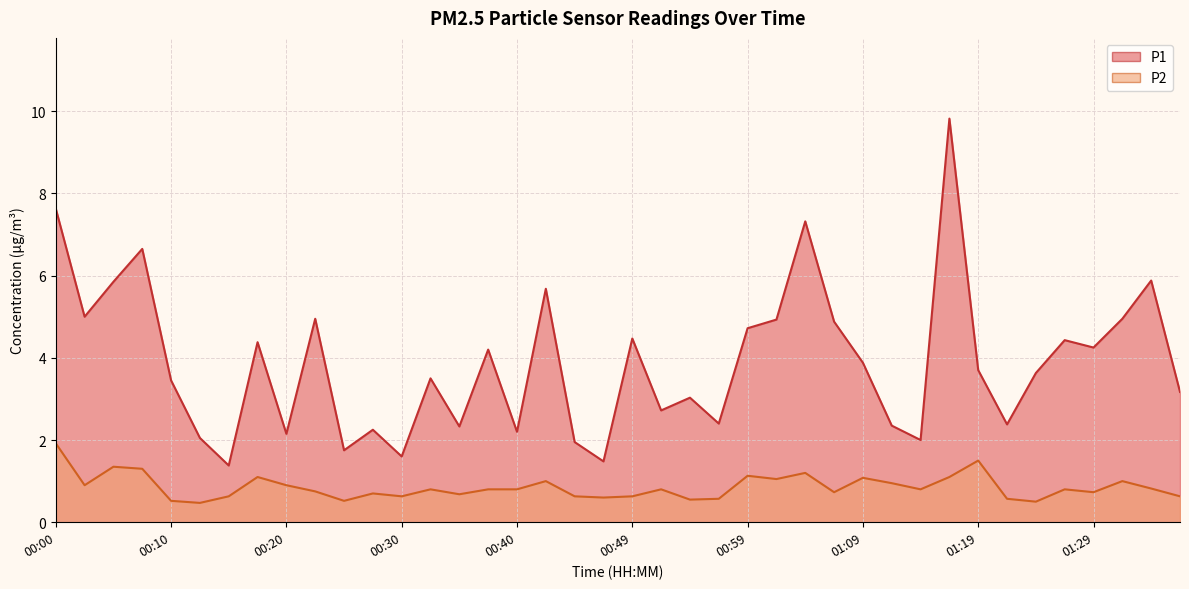

True or false: P2 and P1 intersect in this chart.

False